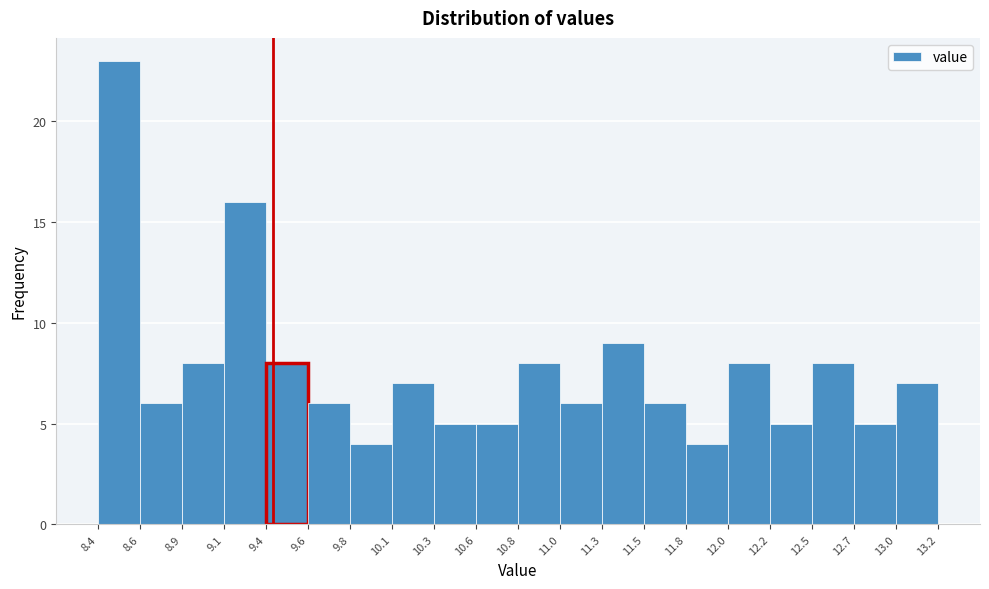

Reading left to right, list every bar in this chart as the range it spans on the x-axis followed by its height. The values are not printed on the chart, so give them approximately, as read against the axis.

8.4 to 8.6: 23
8.6 to 8.9: 6
8.9 to 9.1: 8
9.1 to 9.4: 16
9.4 to 9.6: 8
9.6 to 9.8: 6
9.8 to 10.1: 4
10.1 to 10.3: 7
10.3 to 10.6: 5
10.6 to 10.8: 5
10.8 to 11.0: 8
11.0 to 11.3: 6
11.3 to 11.5: 9
11.5 to 11.8: 6
11.8 to 12.0: 4
12.0 to 12.2: 8
12.2 to 12.5: 5
12.5 to 12.7: 8
12.7 to 13.0: 5
13.0 to 13.2: 7